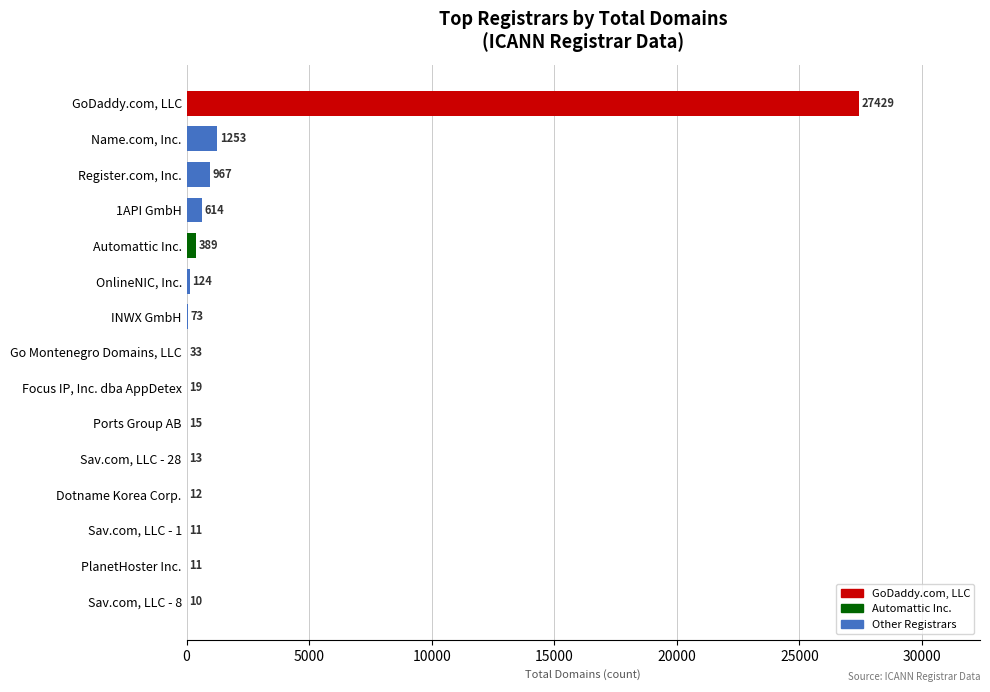

What is the maximum value shown in the chart?

27429